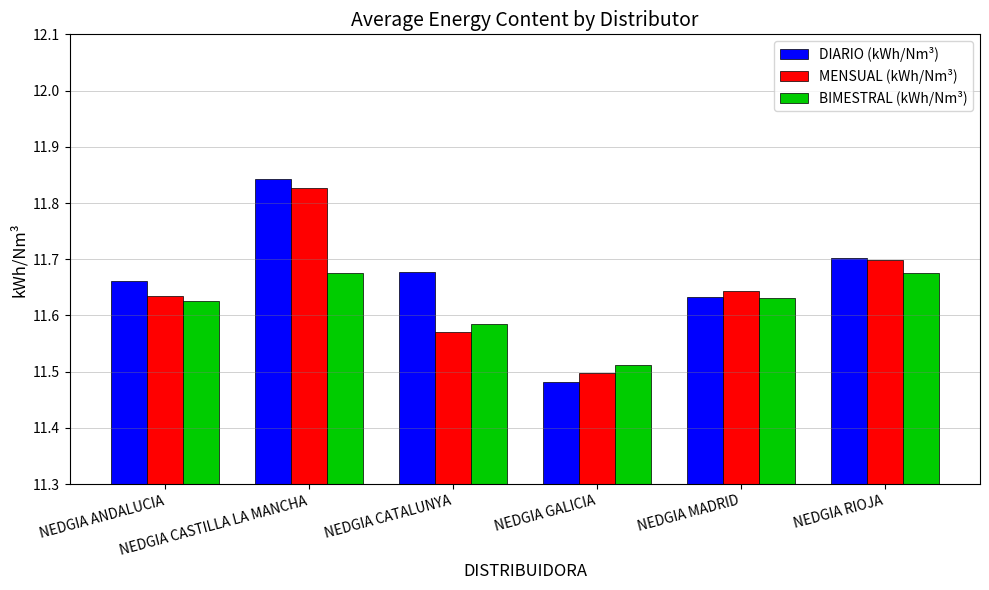

At which category does the chart reach its minimum across all series?

NEDGIA GALICIA